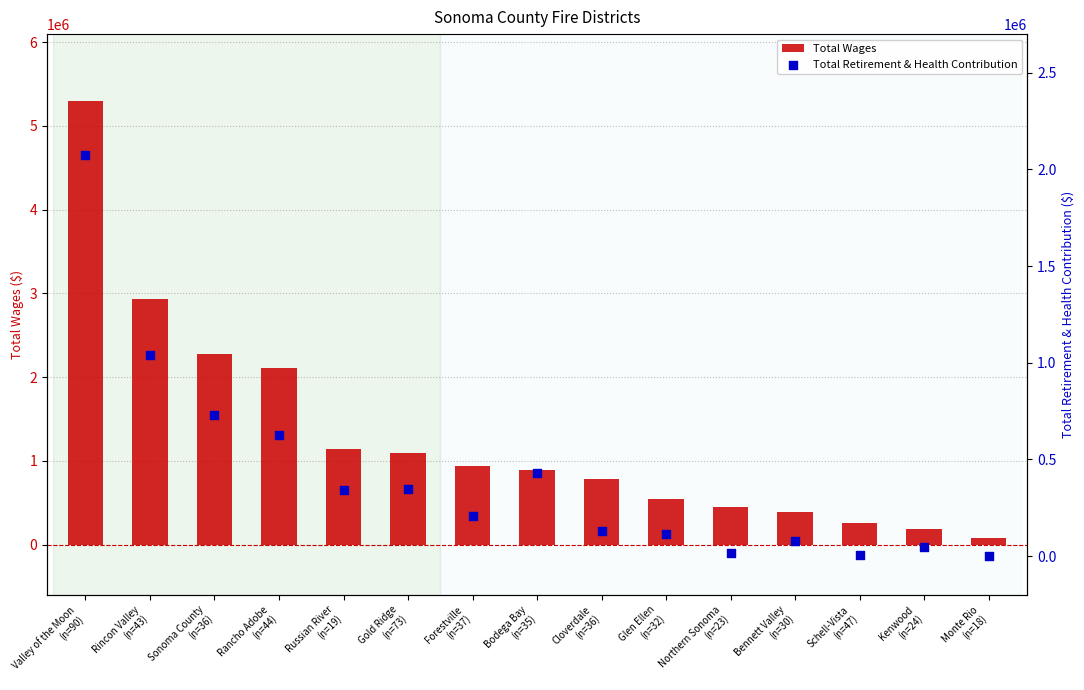

What is the total value across all series at Valley of the Moon
(n=90)?

7376418.0